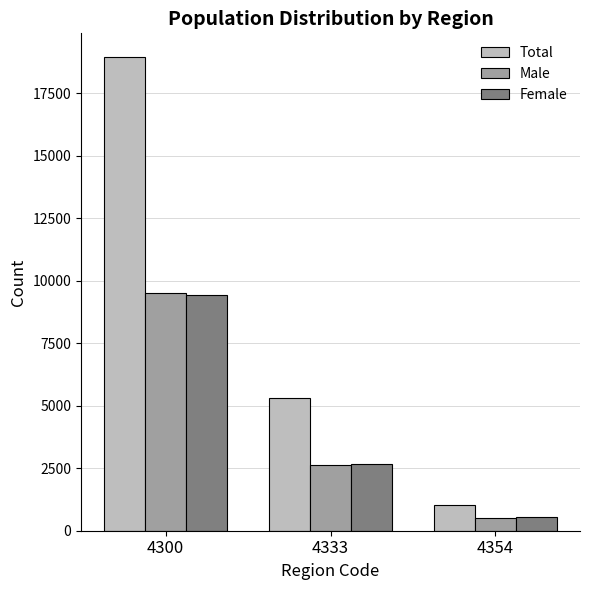

What is the smallest value displayed?

503